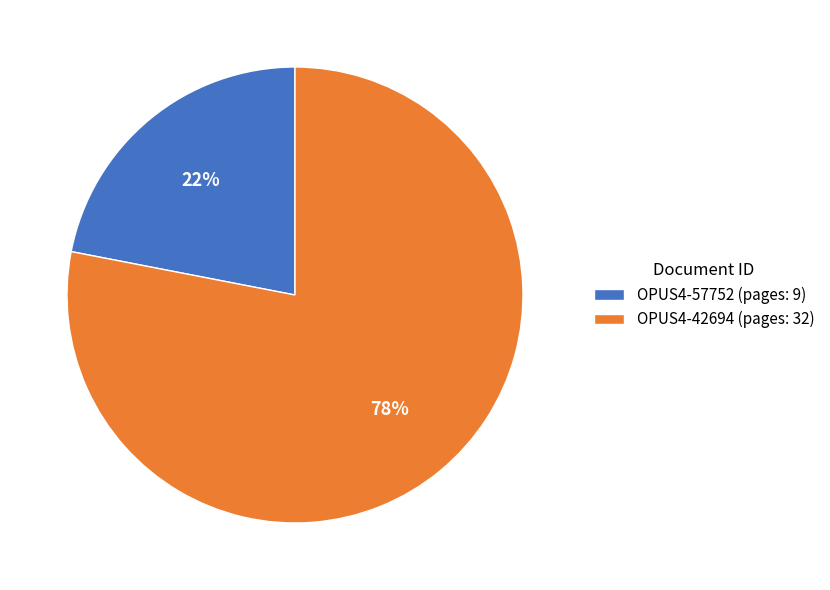

How many slices are in this pie chart?

2